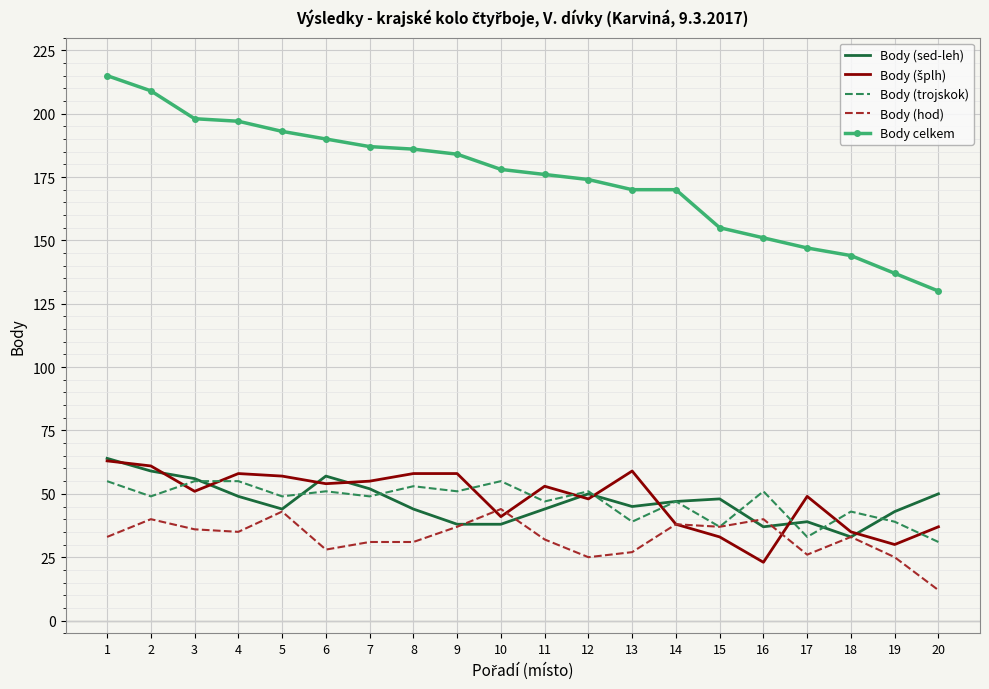

What is the maximum value shown in the chart?

215